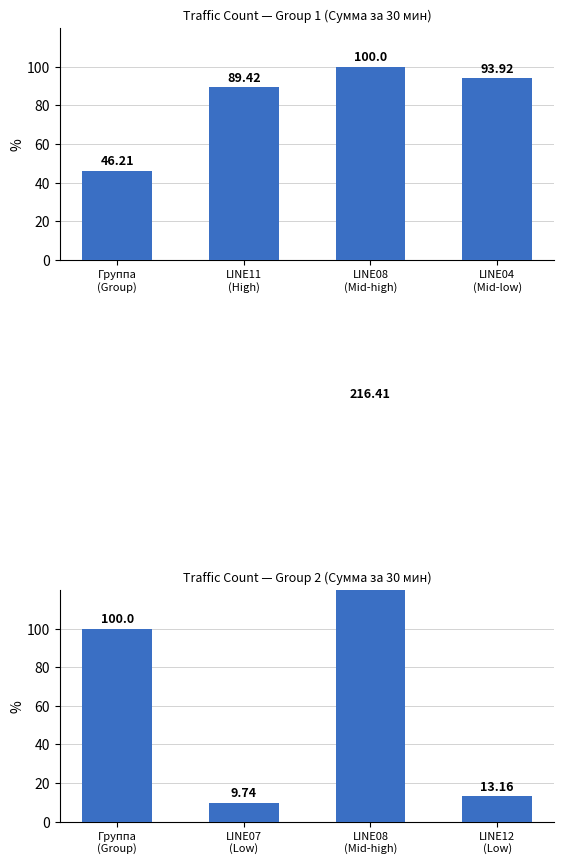

List the series in order of their peak value, lowest first.

Group 1, Group 2